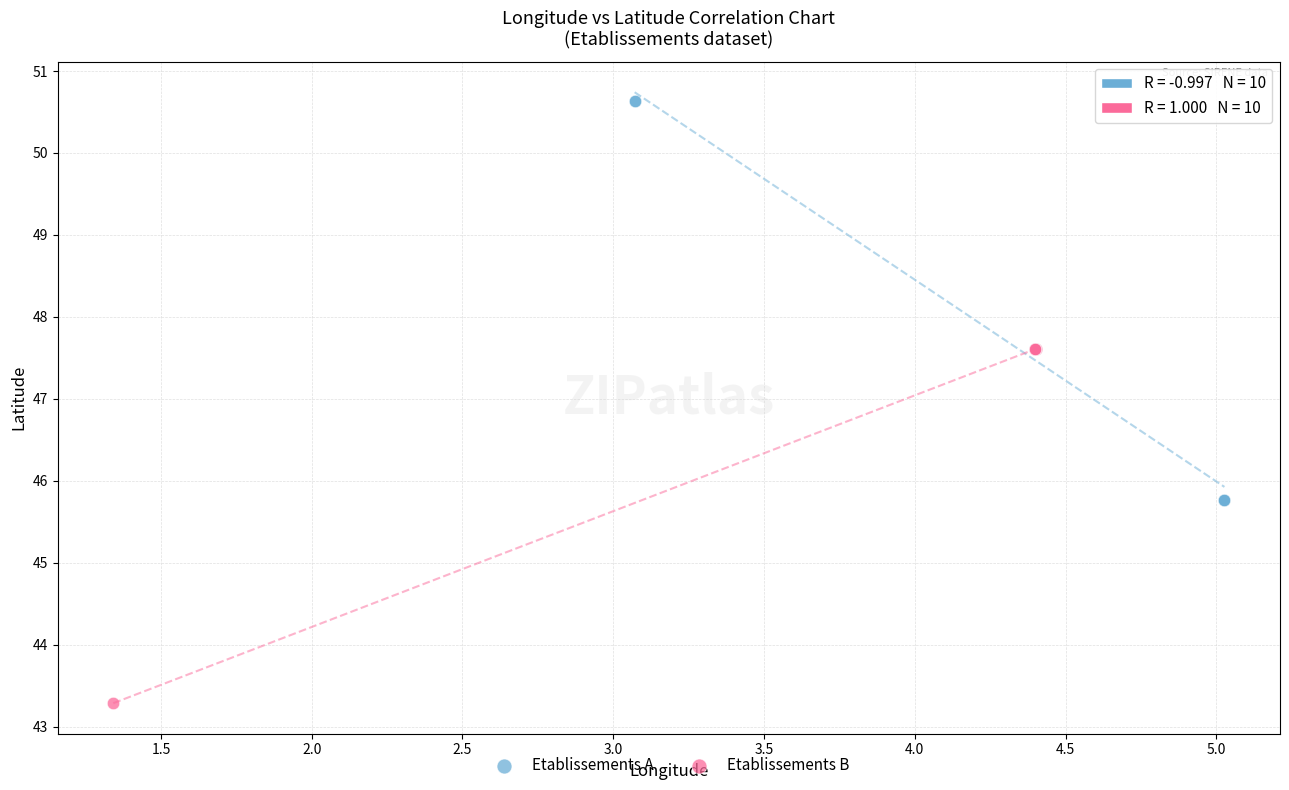

Which series reaches the minimum Y coordinate?

Etablissements B